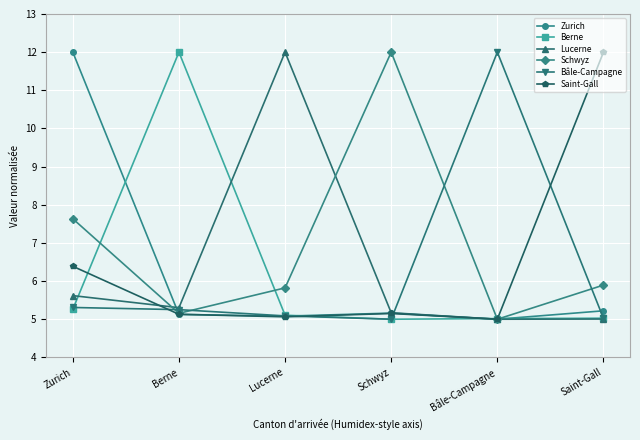

What value does the Berne series have at Saint-Gall?

5.0